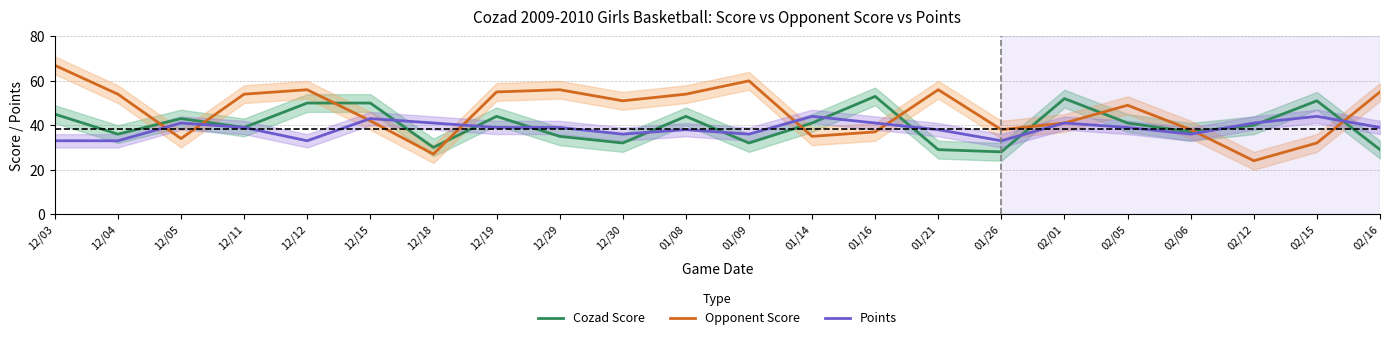

Which label corresponds to the smallest value in the chart?

02/12